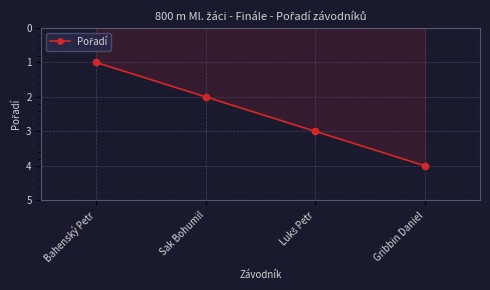

Which has a higher value, Sak Bohumil or Bahenský Petr?

Sak Bohumil